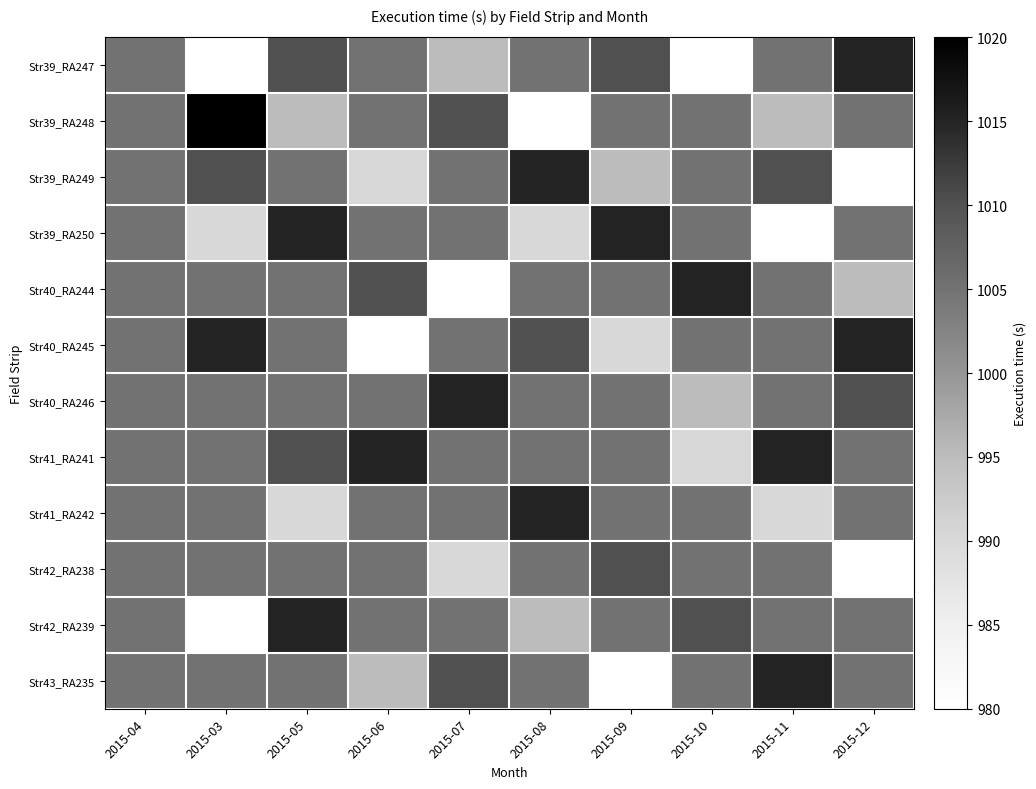

Between 2015-04 and 2015-10, which is larger?

2015-04